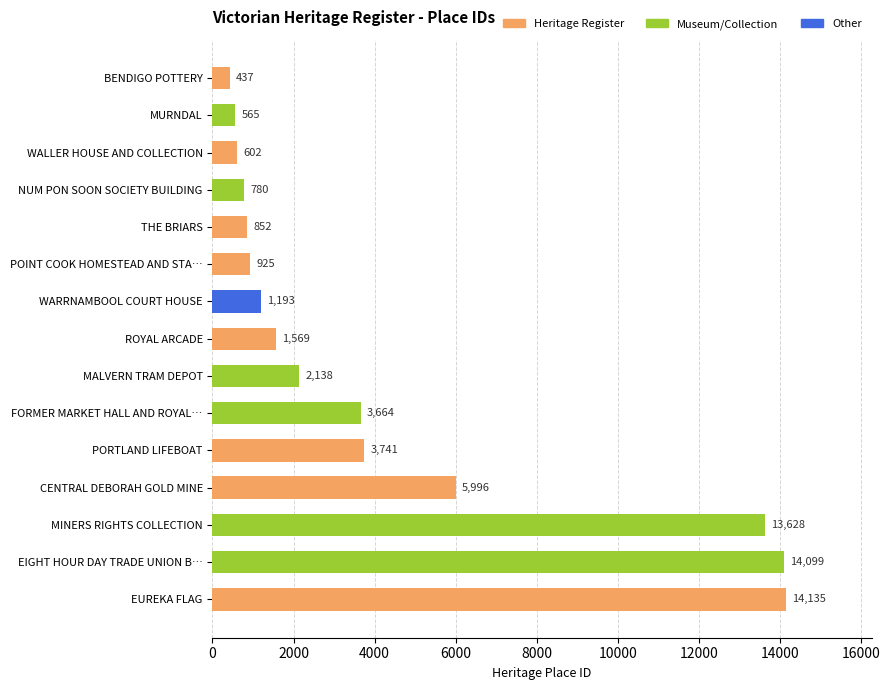

What is the maximum value shown in the chart?

14135